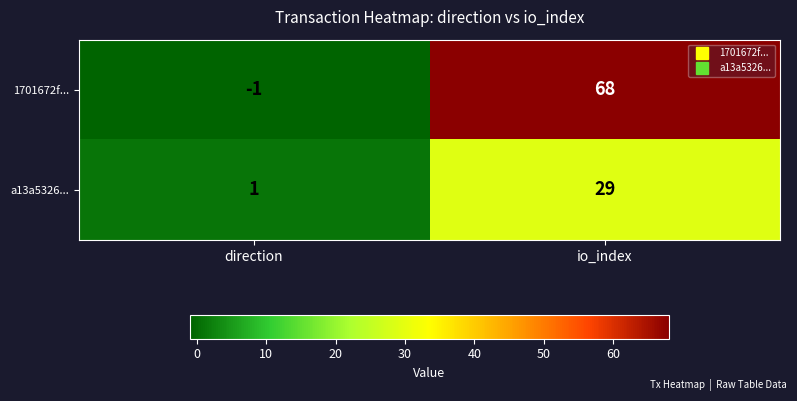

What is the difference between the 1701672f... values at io_index and direction?

69